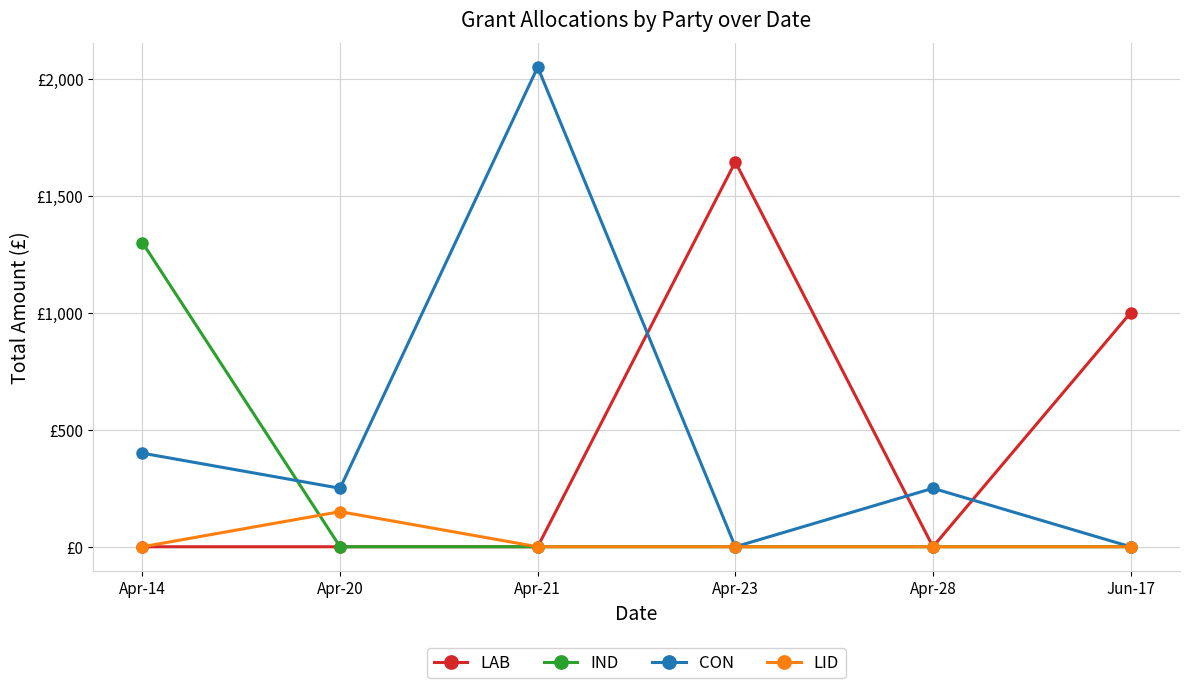

What are all the series names shown in the legend?

LAB, IND, CON, LID